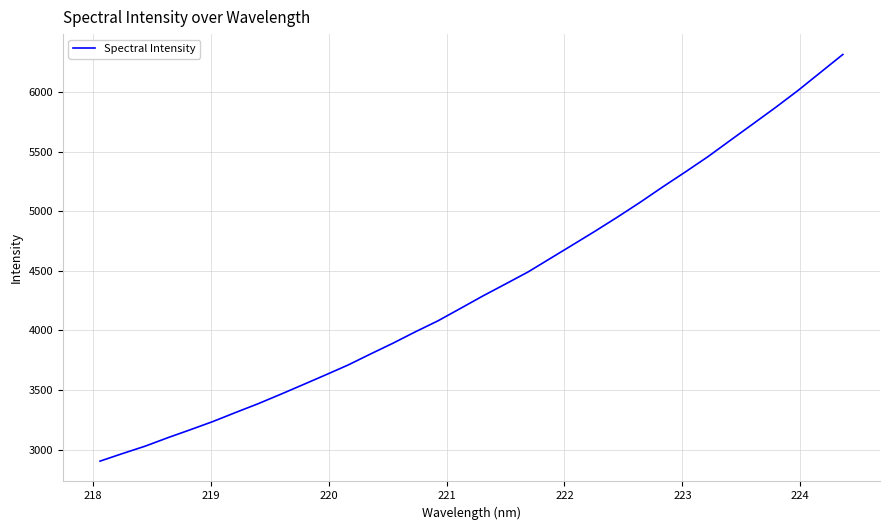

What is the difference between the maximum and minimum values?

3412.3